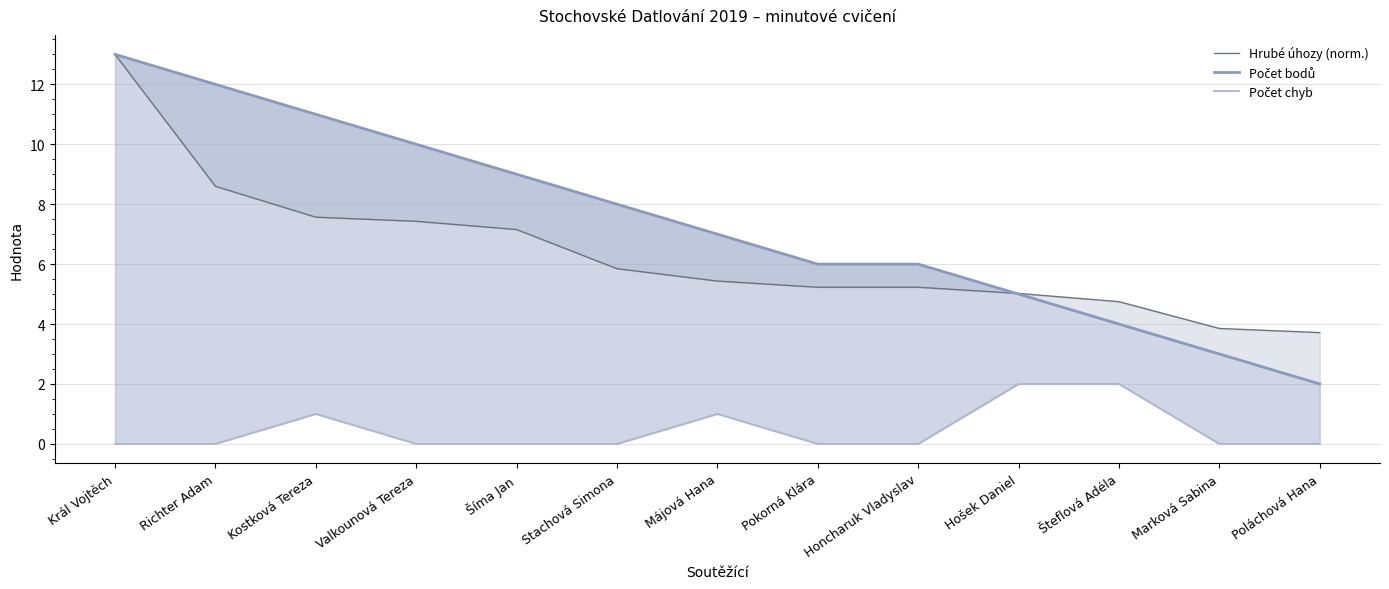

Rank the series by their maximum value, from lowest to highest.

Počet chyb, Hrubé úhozy (norm.), Počet bodů